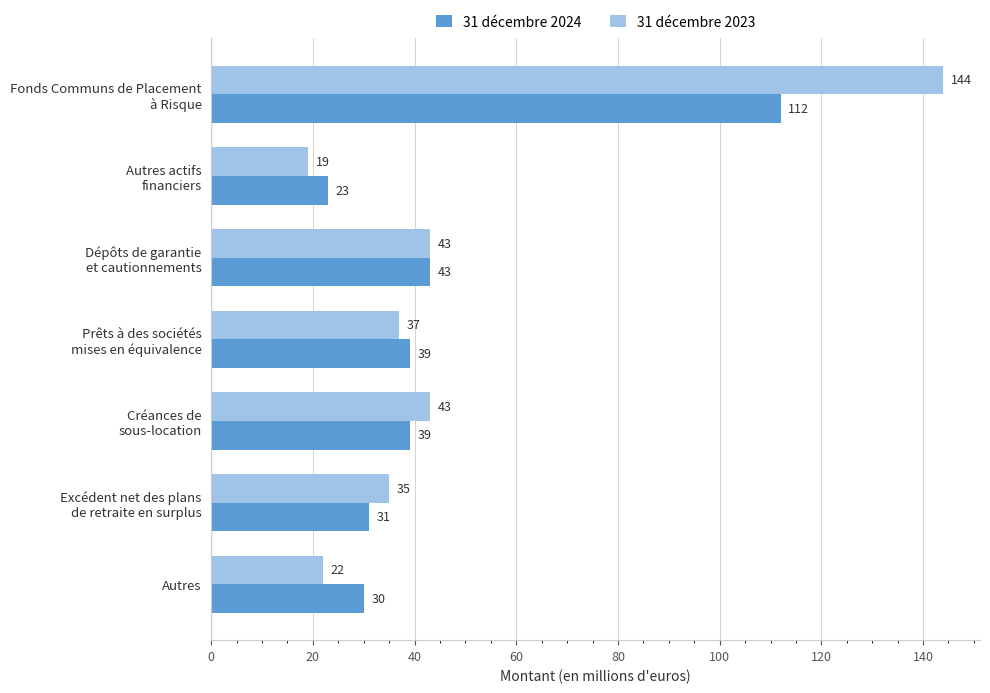

List the series in order of their overall mean, lowest first.

31 décembre 2024, 31 décembre 2023